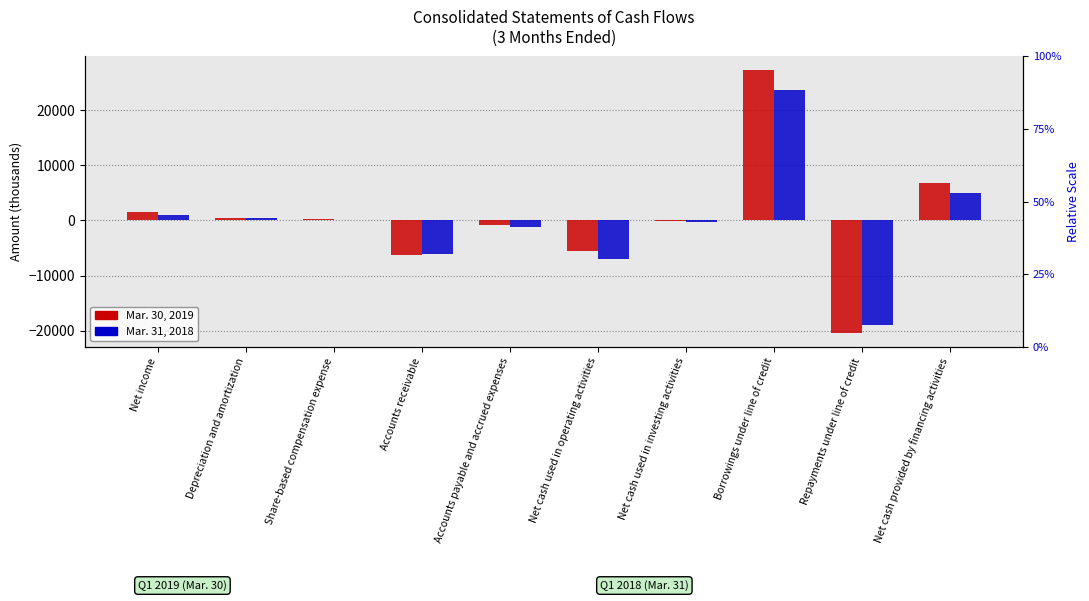

Which series has the largest range (max minus min)?

Mar. 30, 2019